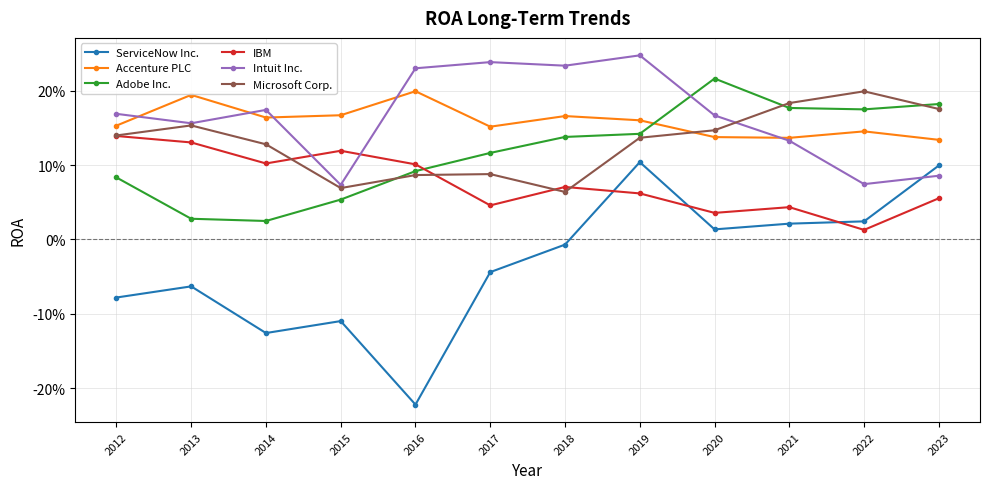

Which series changed the most between 2016 and 2018?

ServiceNow Inc.